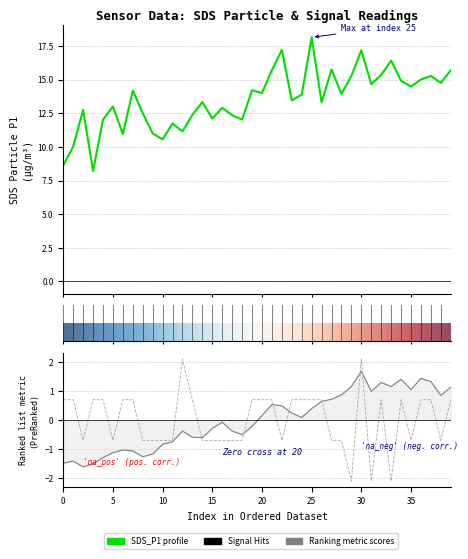

What is the average value of the SDS_P1 series?

13.5